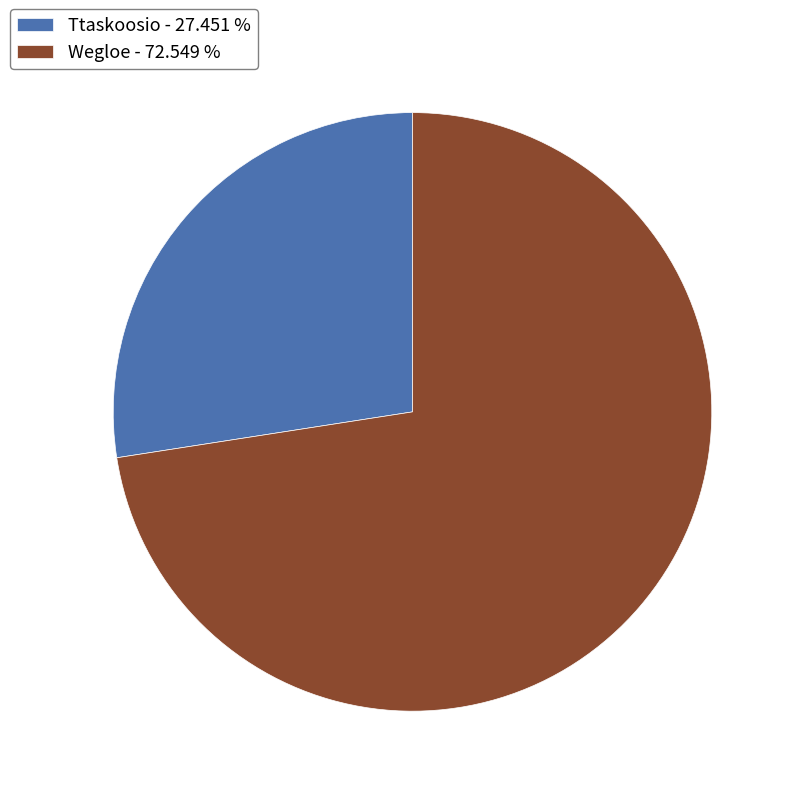

How many slices are in this pie chart?

2